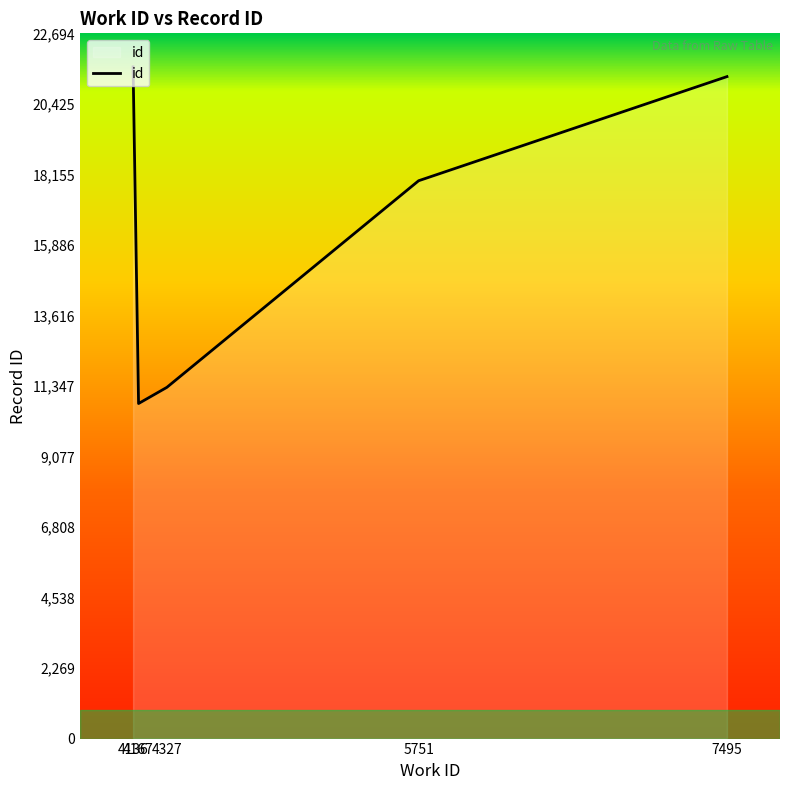

The chart shows a value of 10782 at 4167. True or false?

True